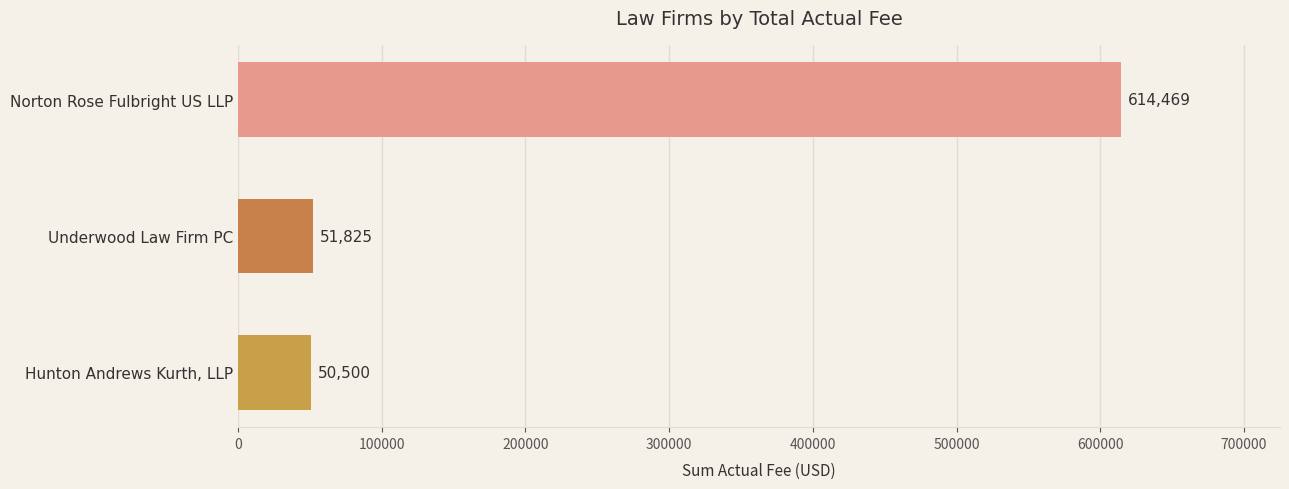

What value does the data have at Norton Rose Fulbright US LLP?

614468.9